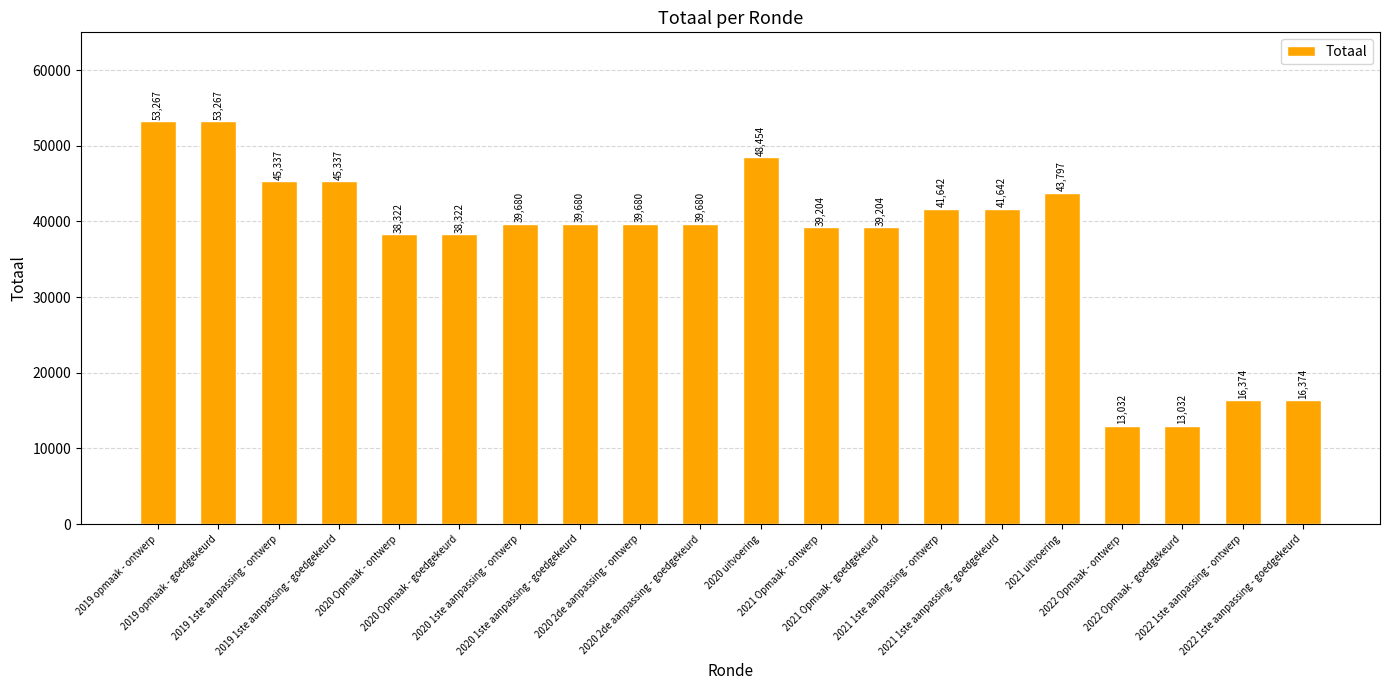

What is the ratio of the value at 2020 uitvoering to the value at 2019 opmaak - ontwerp?

0.9